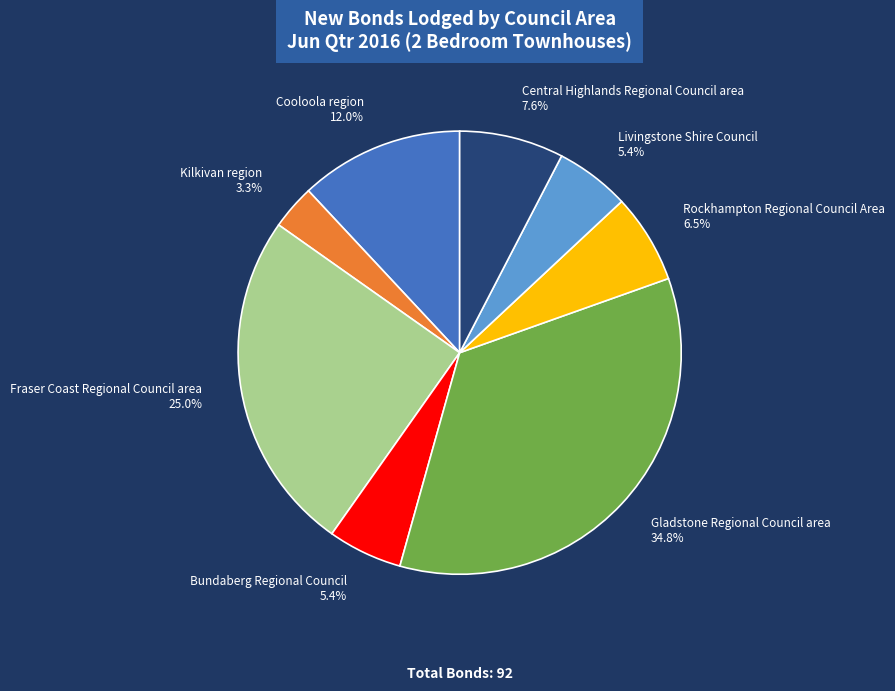

Which slice is the smallest?

Kilkivan region